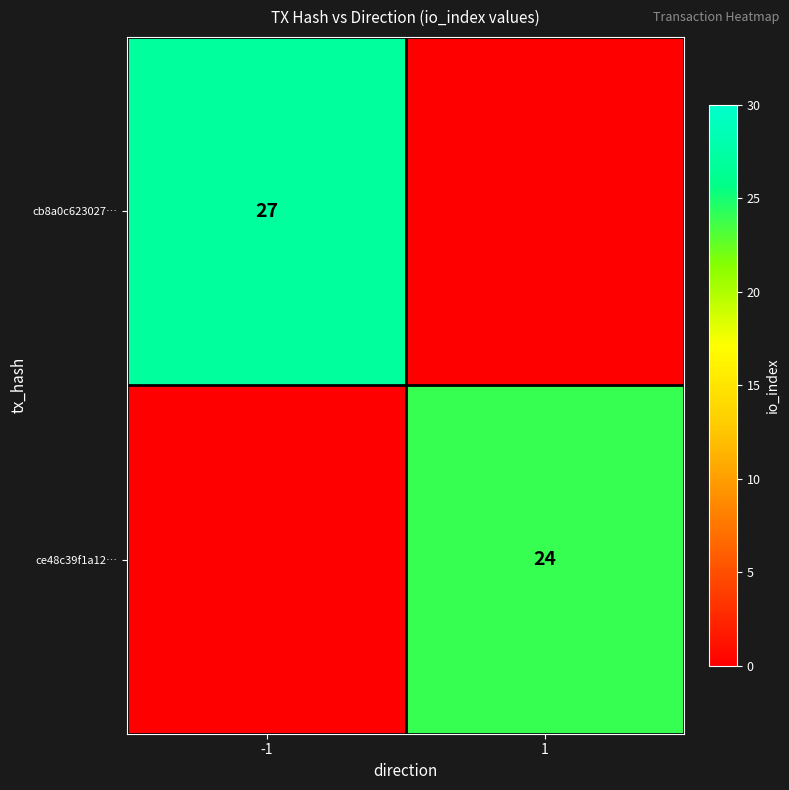

Is it true that ce48c39f1a12… equals 31 at 1?

False